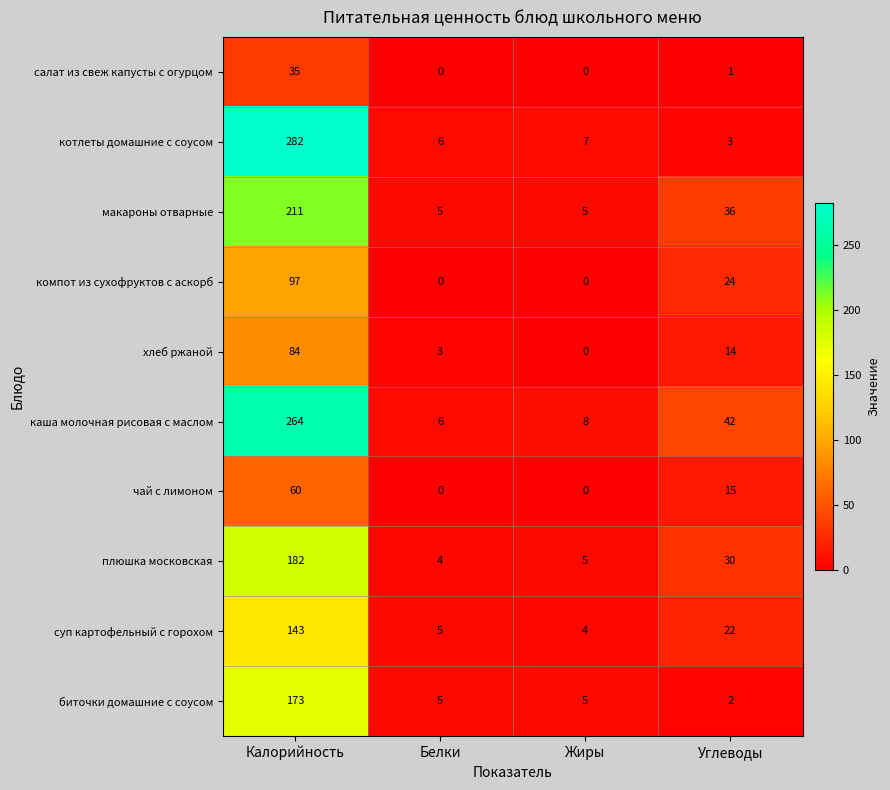

At which label does плюшка московская reach its minimum?

Белки